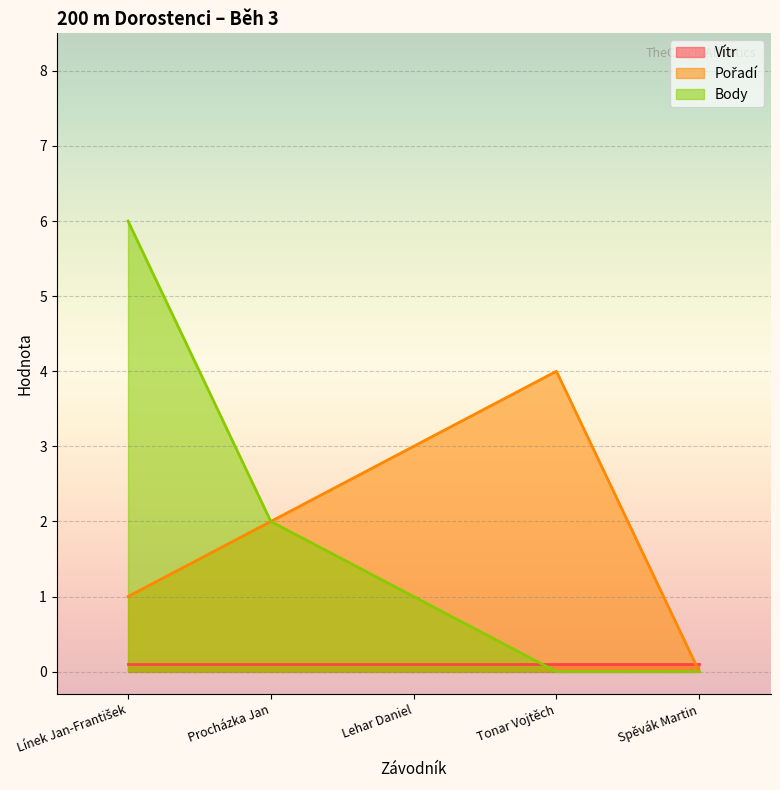

Which category has the lowest value in the Body series?

Tonar Vojtěch